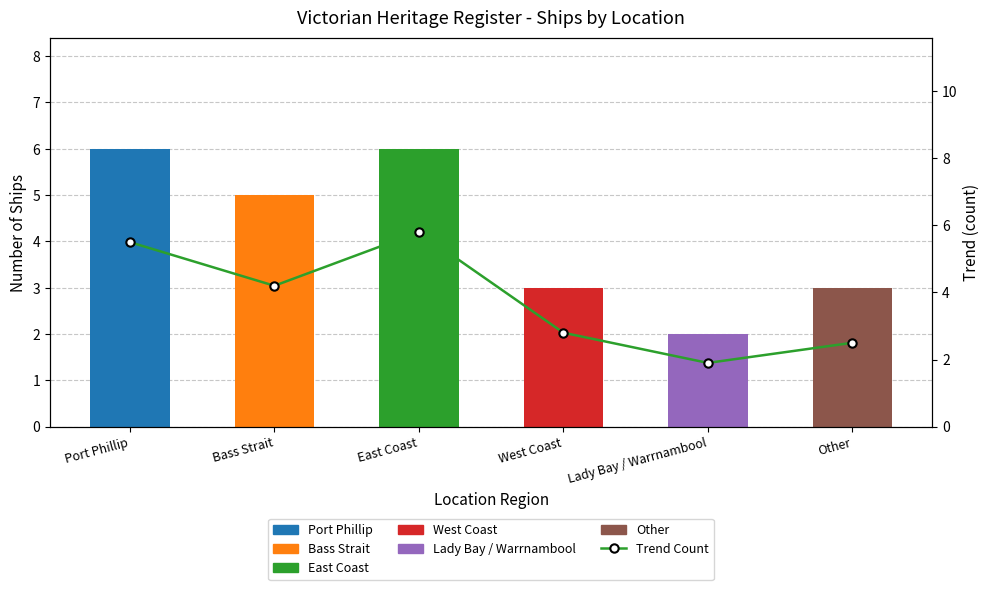

Does the chart contain stacked bars?

No